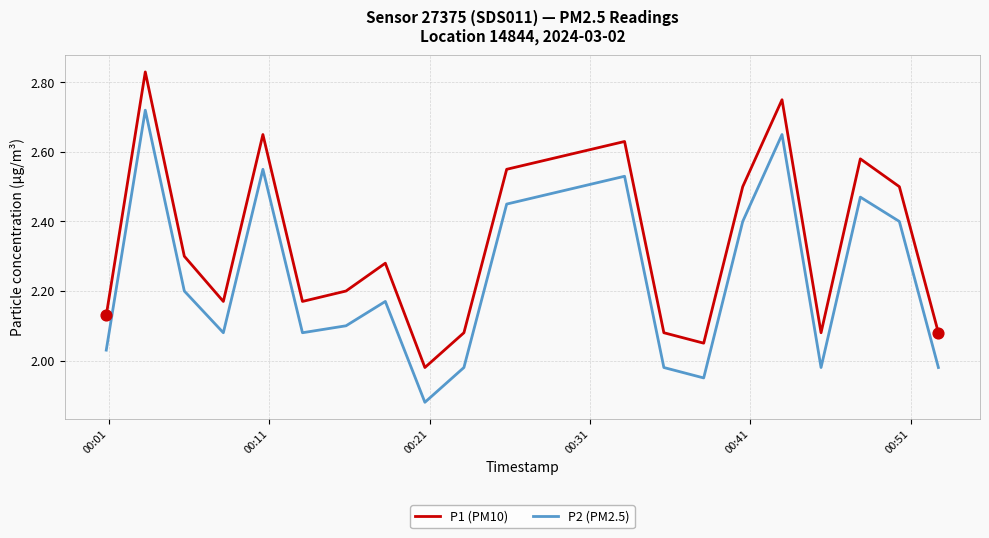

List the series in order of their peak value, lowest first.

P2 (PM2.5), P1 (PM10)